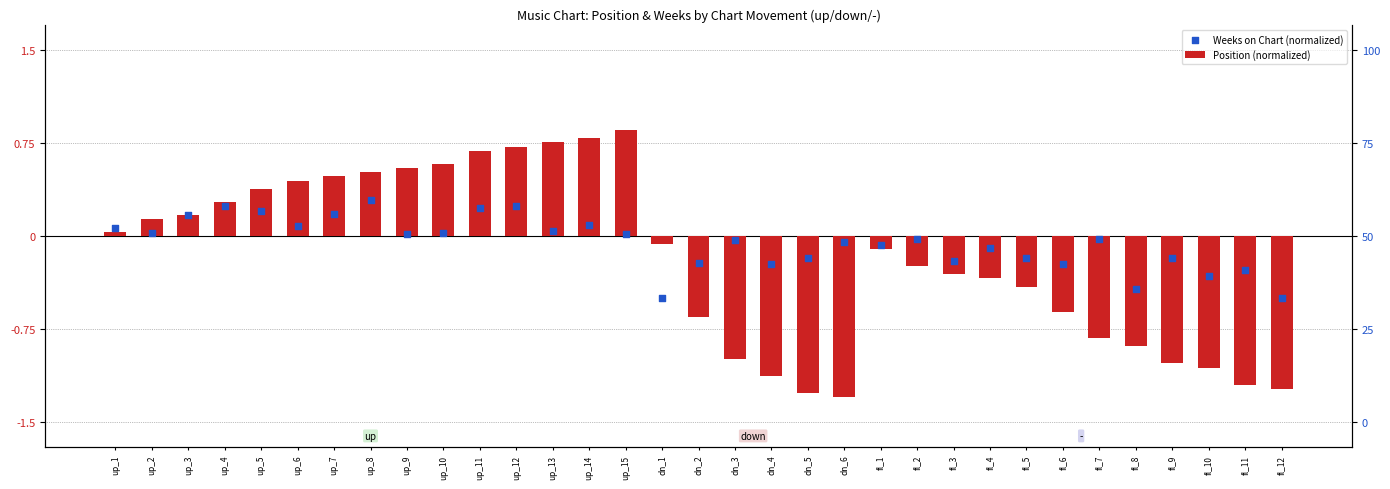

Which series has the largest total across all categories?

Weeks on Chart (normalized)